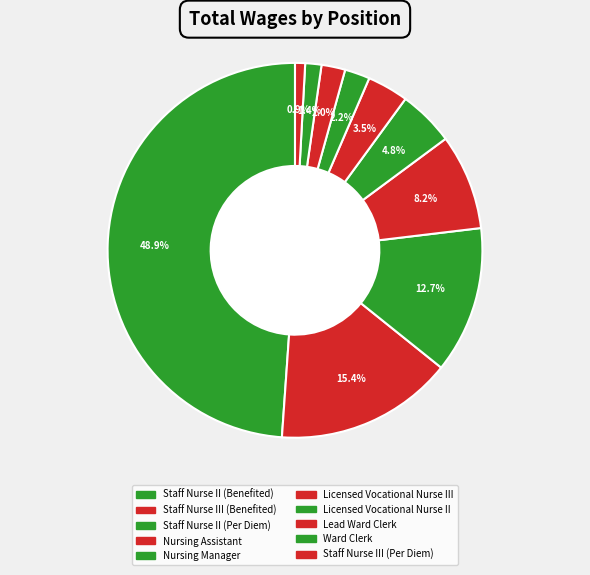

Rank the categories by value from highest to lowest.

Staff Nurse II (Benefited), Staff Nurse III (Benefited), Staff Nurse II (Per Diem), Nursing Assistant, Nursing Manager, Licensed Vocational Nurse III, Licensed Vocational Nurse II, Lead Ward Clerk, Ward Clerk, Staff Nurse III (Per Diem)